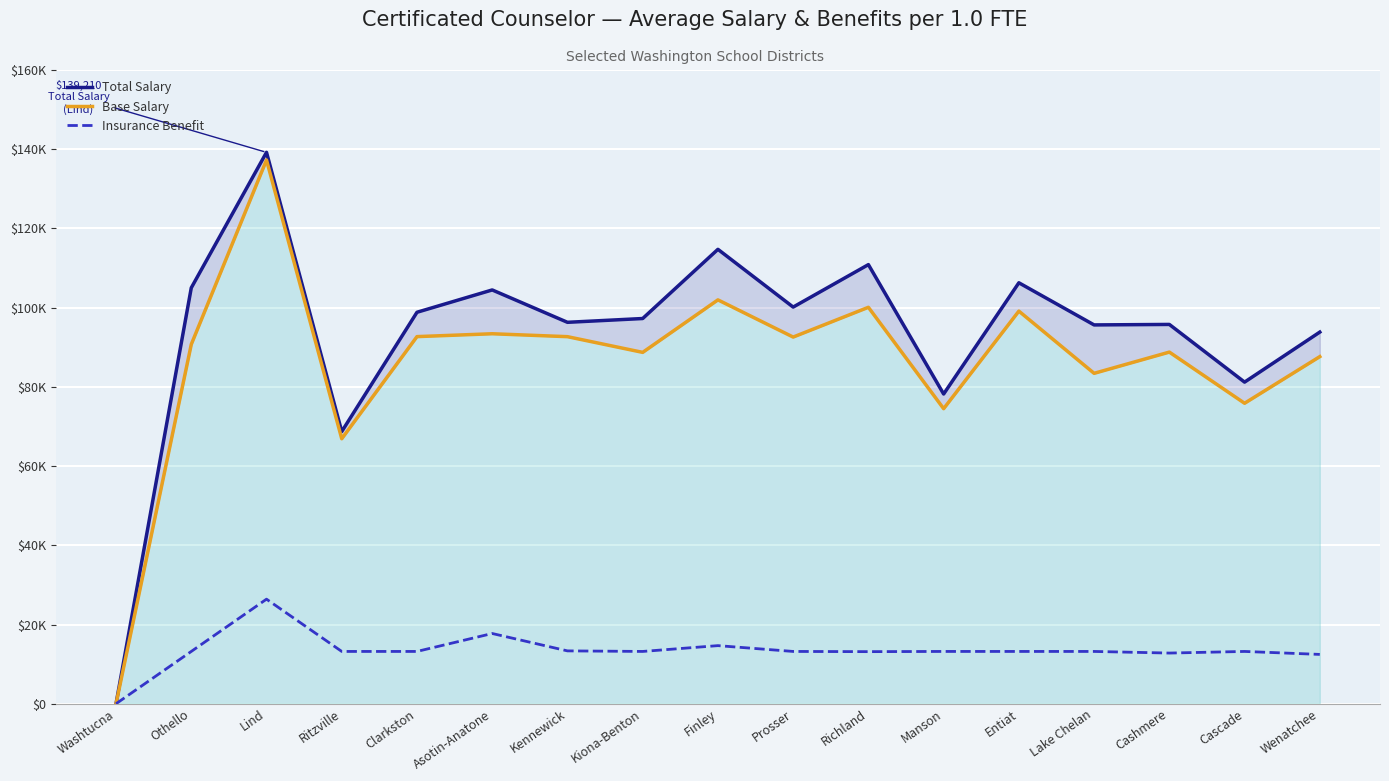

At which label does Total Salary first exceed 97255?

Othello